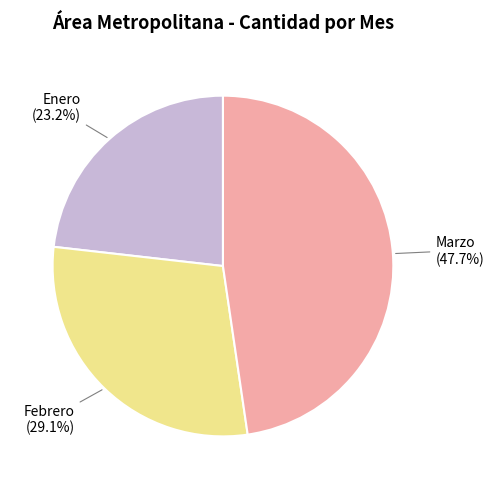

Does any single category account for the majority?

No